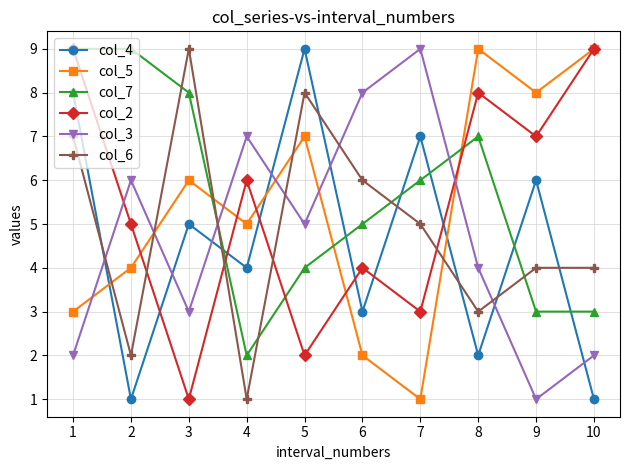

How many intersections are there between col_6 and col_5?

5